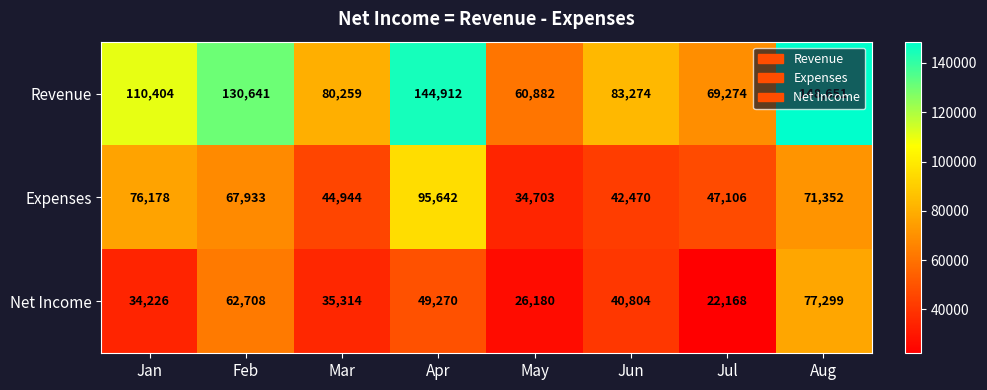

What is the difference between the maximum and second lowest values in the Revenue series?

79377